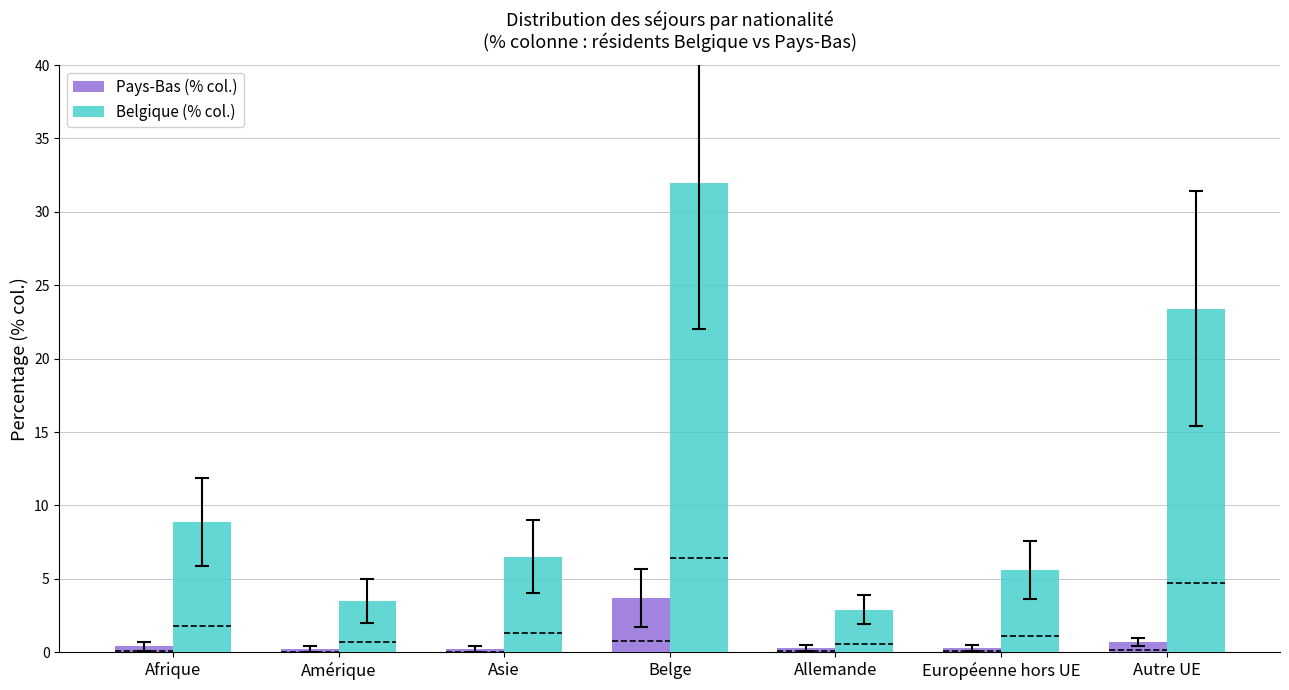

How many bars are there in total?

14